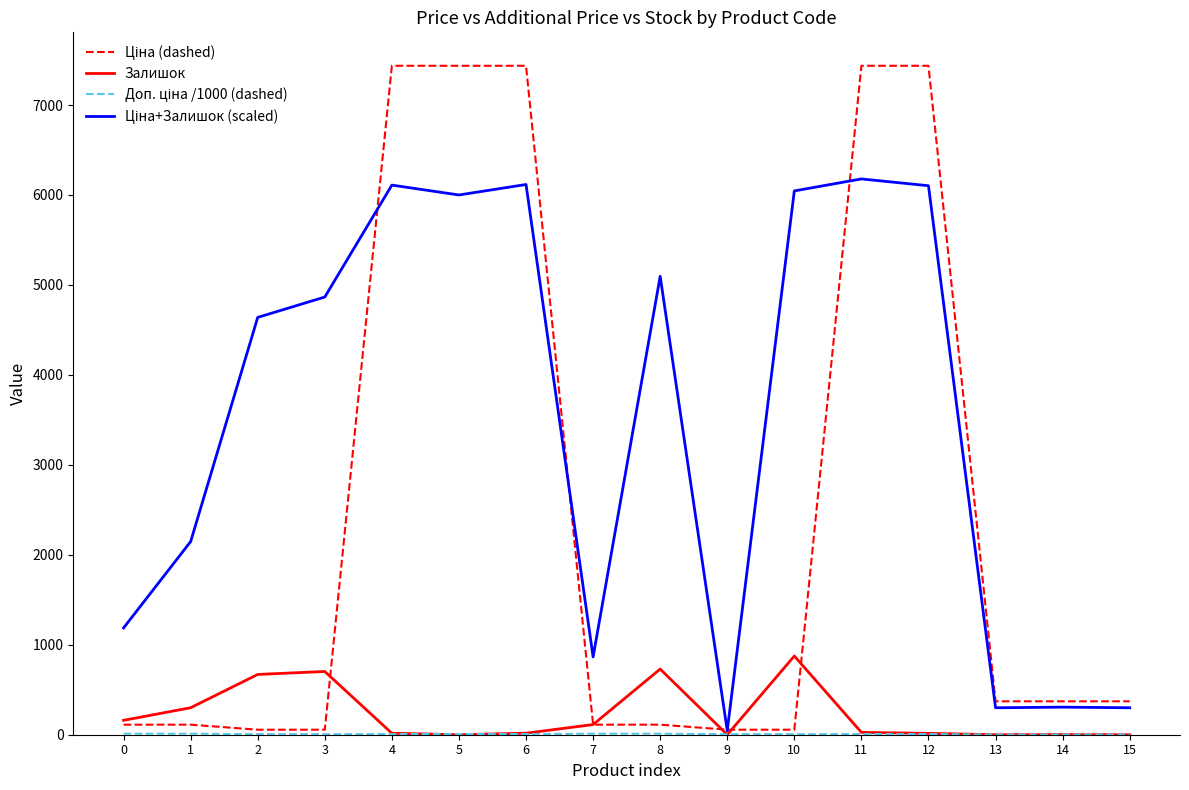

What is the maximum value shown in the chart?

7436.2